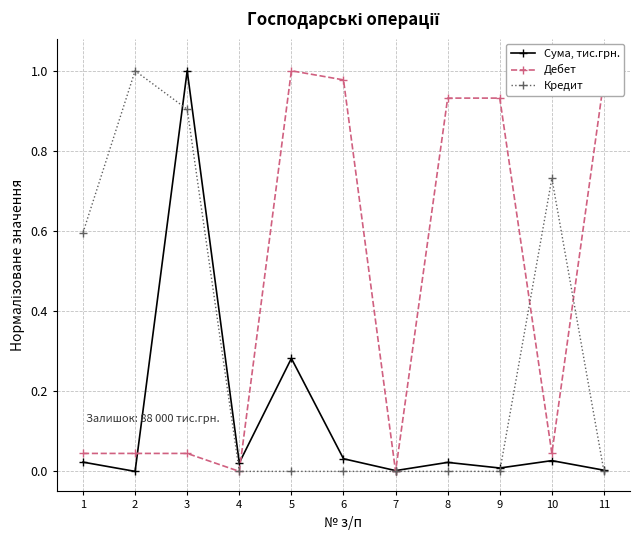

The Дебет series shows 1.0 at 5. True or false?

True